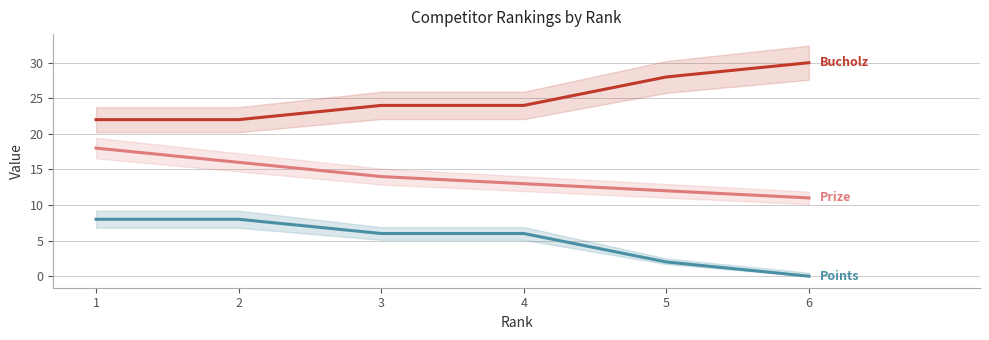

True or false: Prize has more than 2 points higher than both neighbors.

False